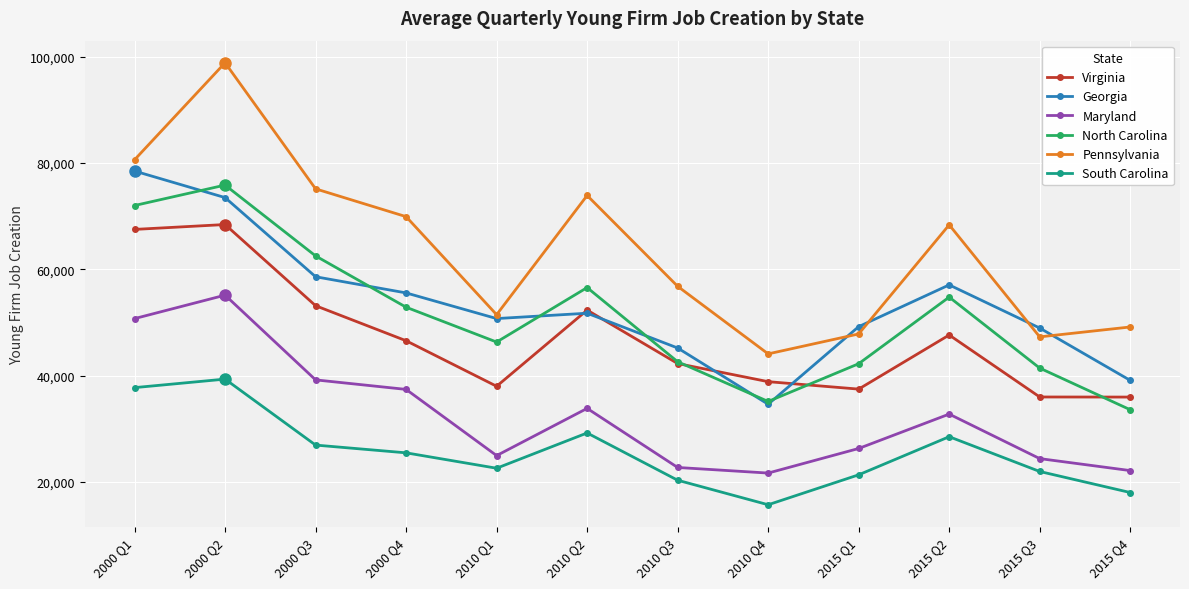

The value of Georgia at 2015 Q2 is 57092. True or false?

True